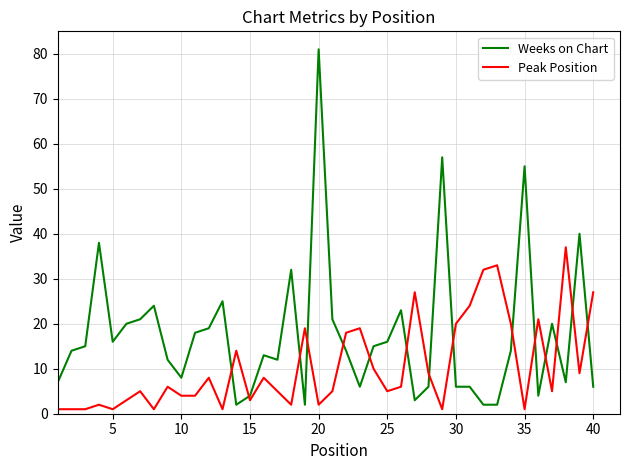

Which series has the widest spread of values?

Weeks on Chart